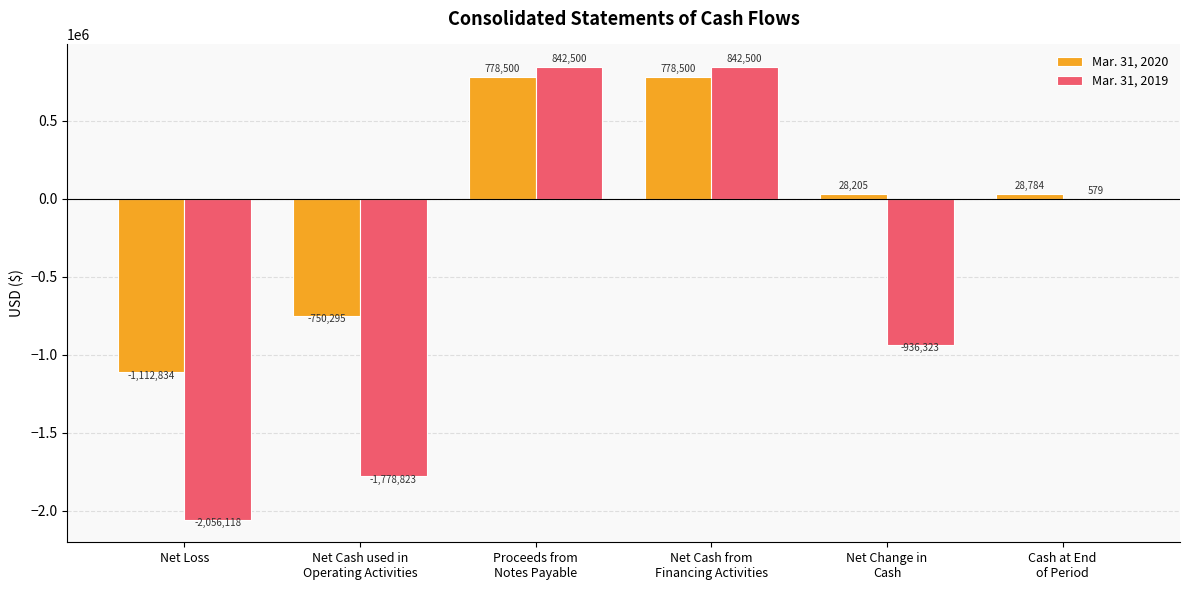

Are the bars grouped side by side (vs. stacked)?

Yes